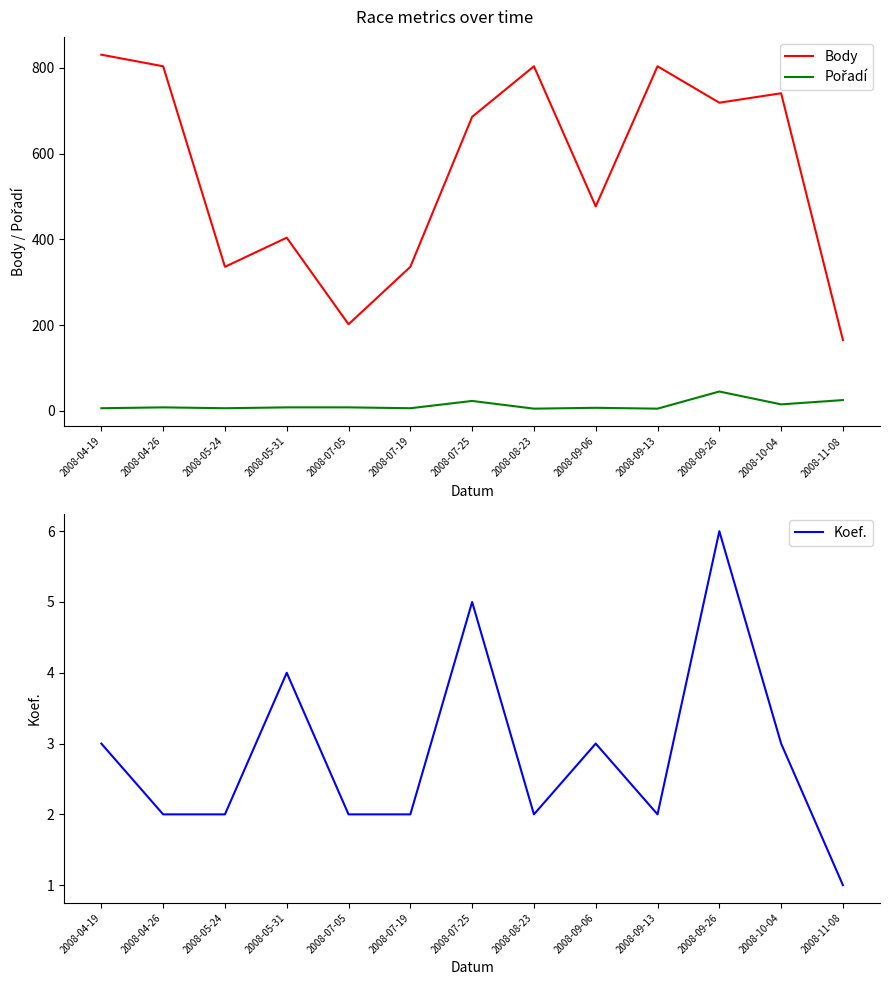

How many interior local peaks does the Pořadí series have?

4